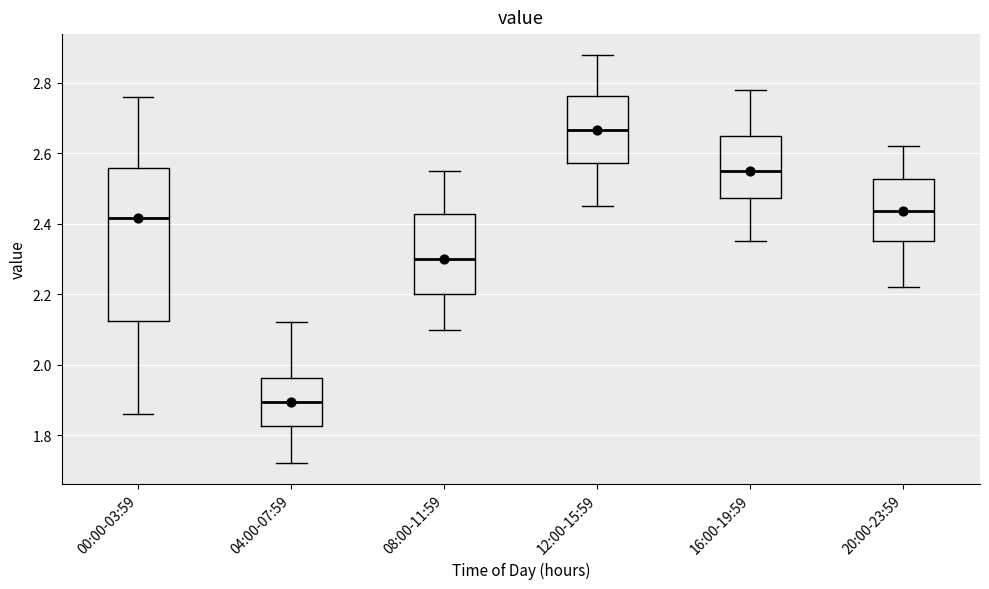

Which box is the tallest, from its lower edge to its upper edge?

00:00-03:59